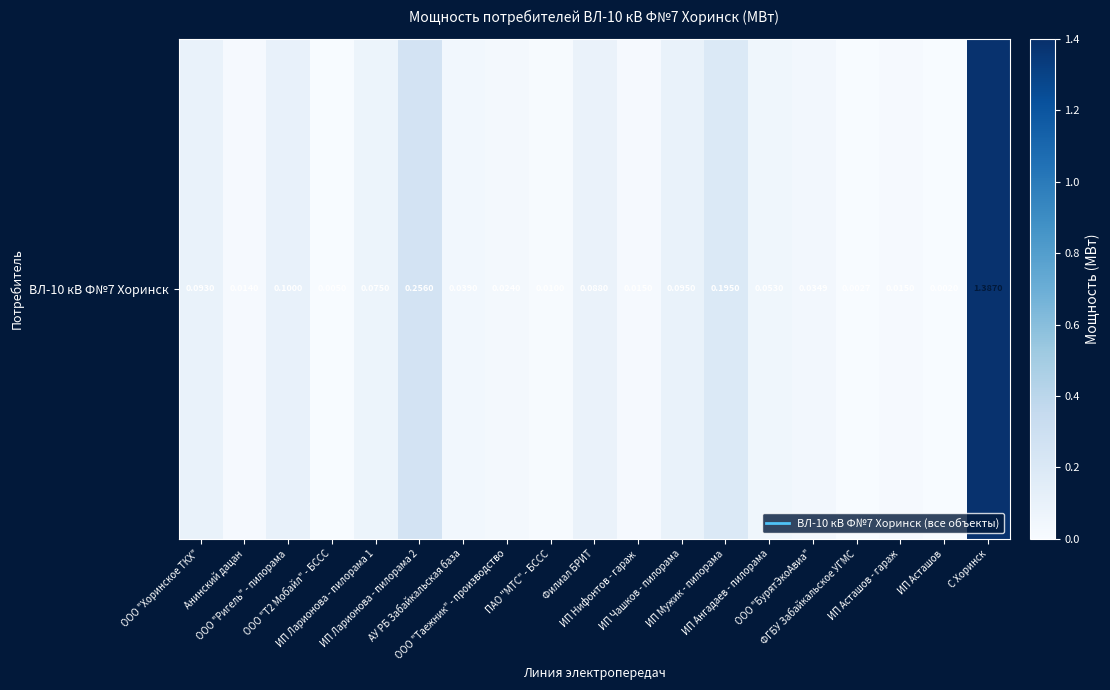

Rank the categories by value from highest to lowest.

С Хоринск, ИП Ларионова - пилорама 2, ИП Мужик - пилорама, ООО "Ригель" - пилорама, ИП Чашков - пилорама, ООО "Хоринское ТКХ", Филиал БРИТ, ИП Ларионова - пилорама 1, ИП Ангадаев - пилорама, АУ РБ Забайкальская база, ООО "БурятЭкоАвиа", ООО "Таежник" - производство, ИП Нифонтов - гараж, ИП Асташов - гараж, Анинский дацан, ПАО "МТС" - БССС, ООО "Т2 Мобайл" - БССС, ФГБУ Забайкальское УГМС, ИП Асташов